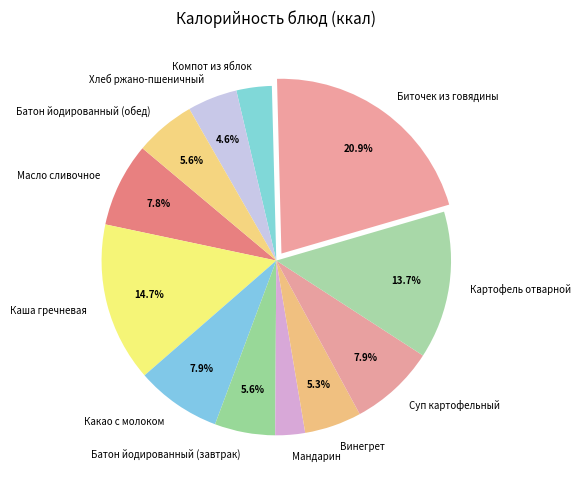

Is there a majority slice in this chart?

No